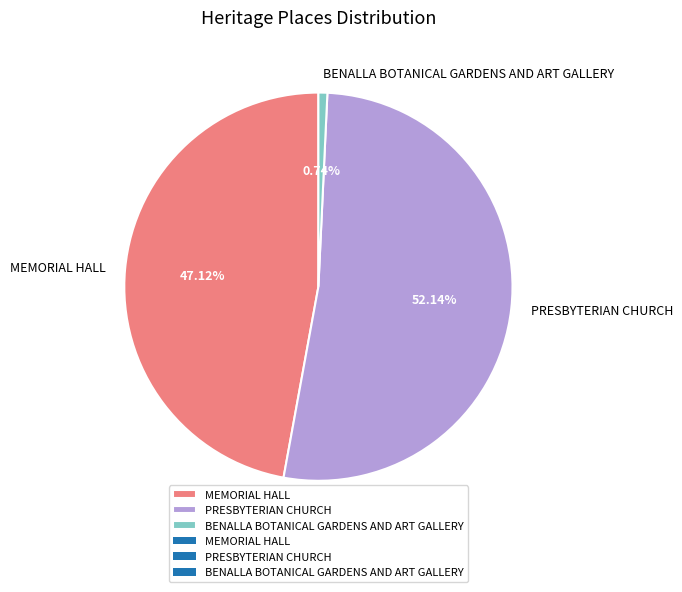

Count the number of slices in the pie.

3